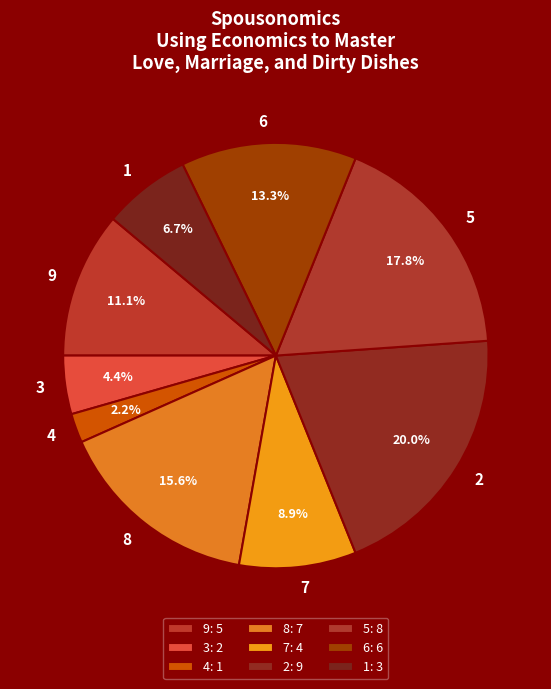

How many segments does this pie chart have?

9